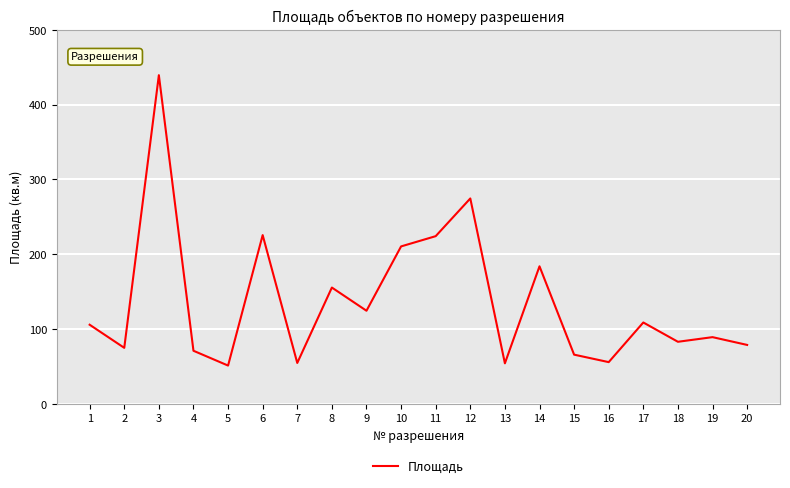

What value does the data have at 3?

439.4